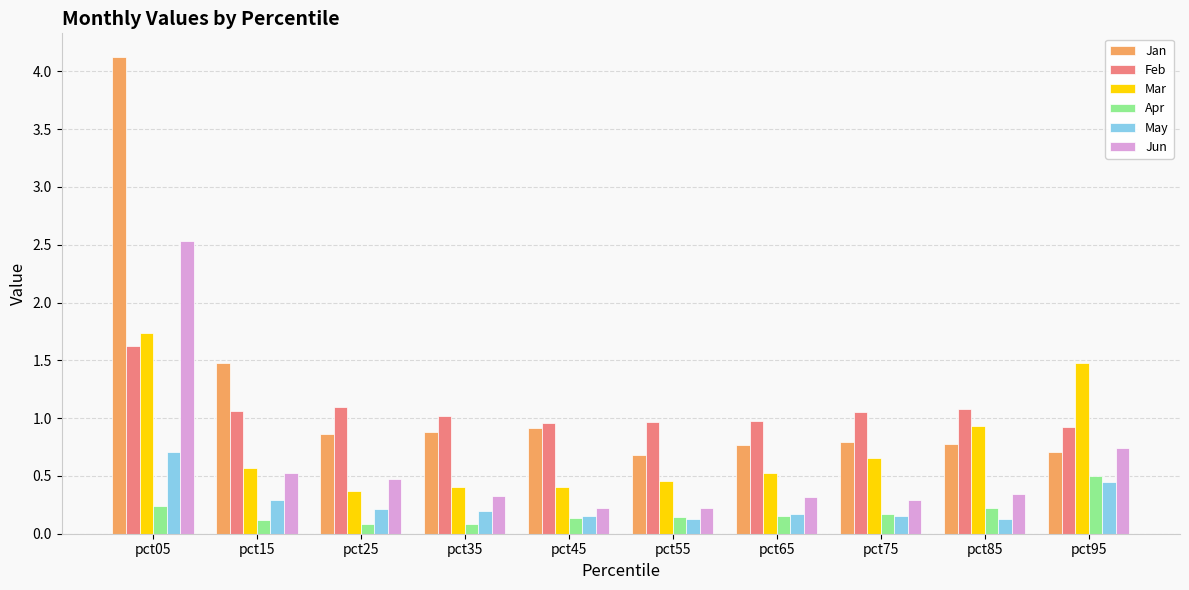

List the series in order of their peak value, highest first.

Jan, Jun, Mar, Feb, May, Apr